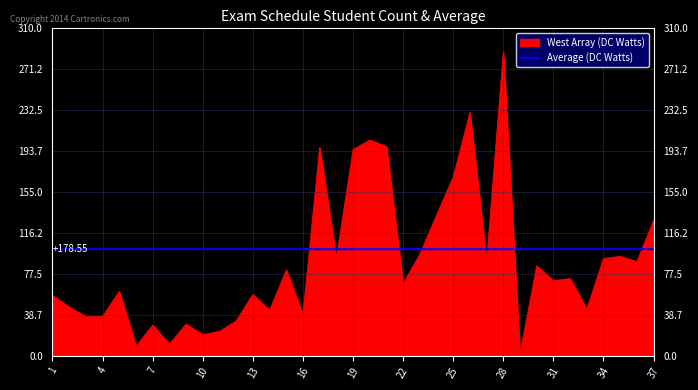

List the series in order of their peak value, lowest first.

Average (DC Watts), West Array (DC Watts)